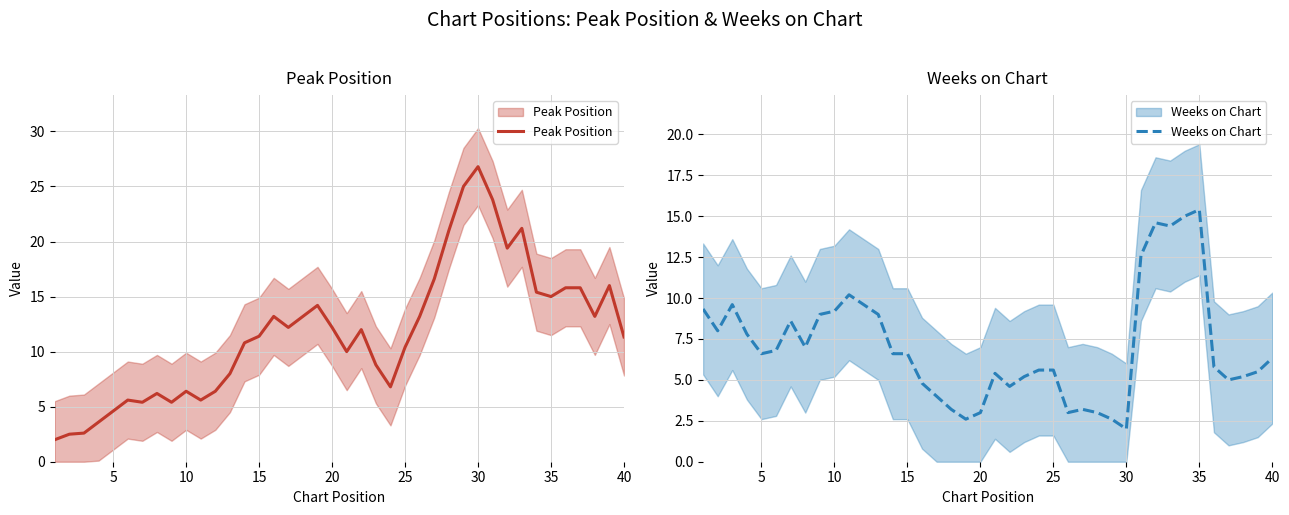

What is the highest value of the Peak Position series?

26.8